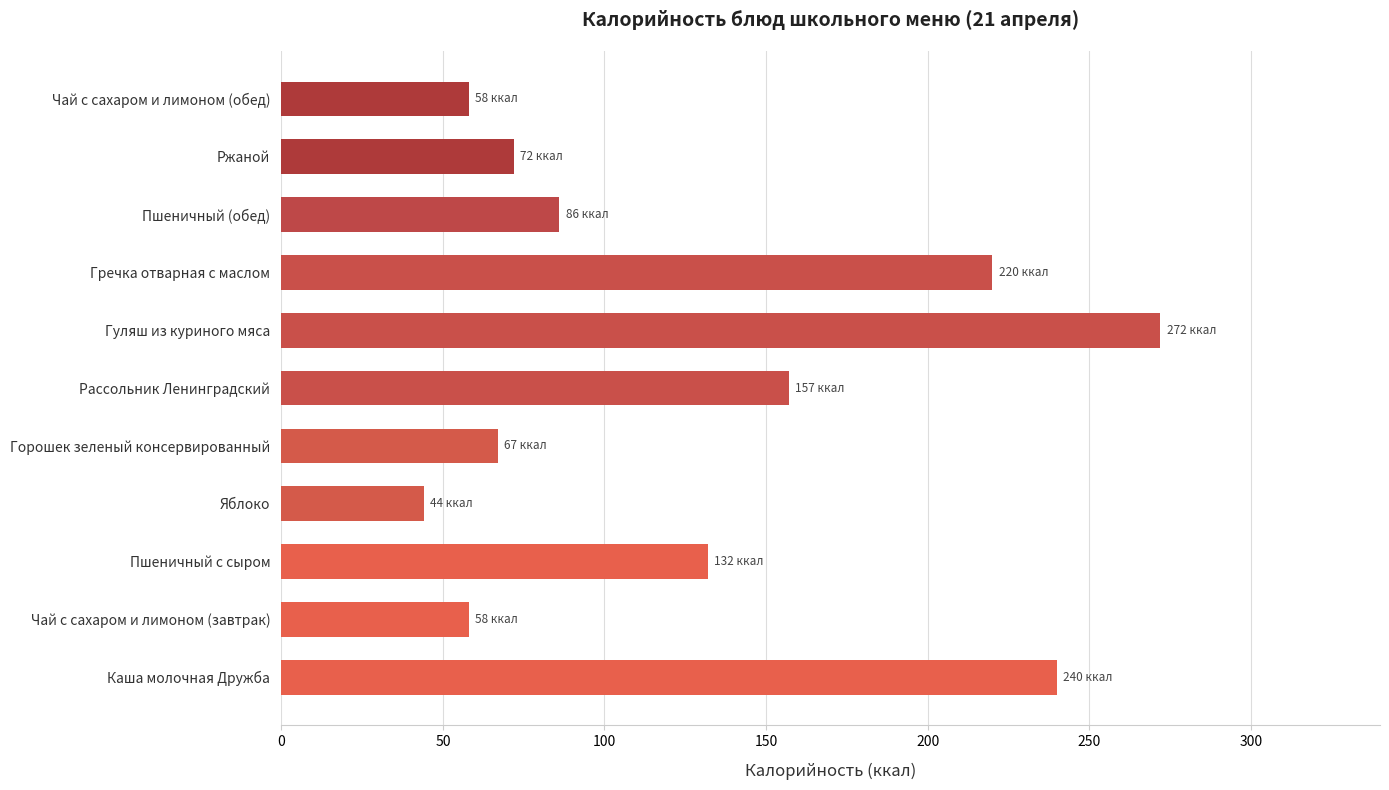

Which category has the lowest value across all series?

Яблоко